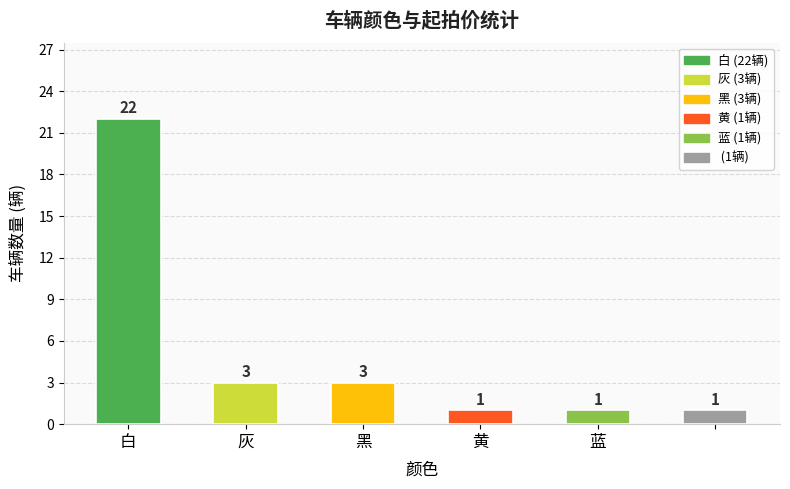

What is the value of the 2nd bar from the left?

3